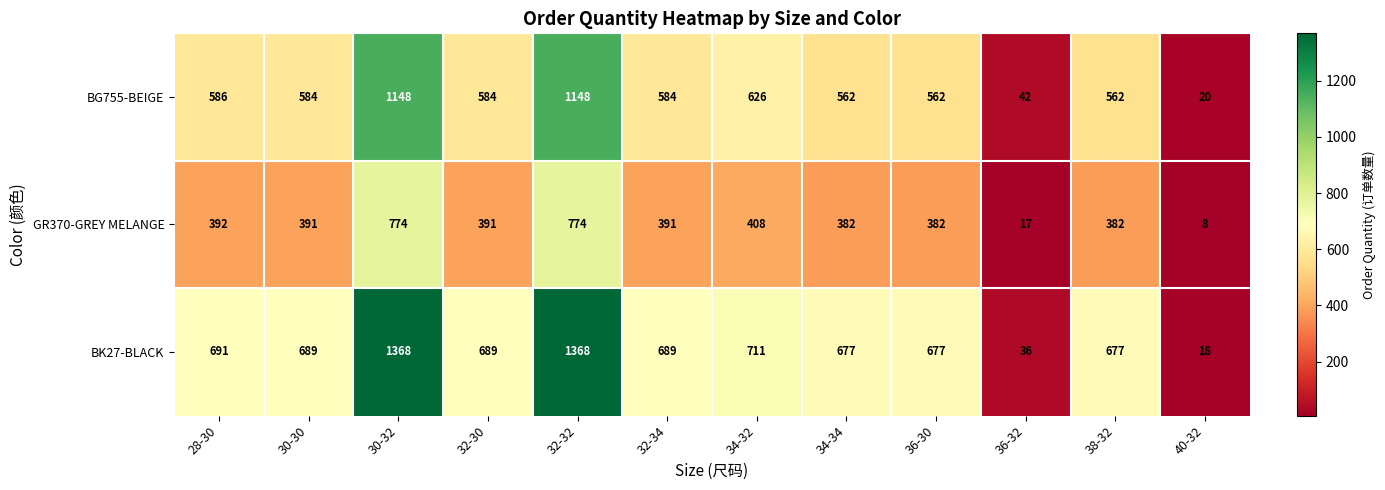

True or false: BK27-BLACK has a value of 912 at 36-30.

False